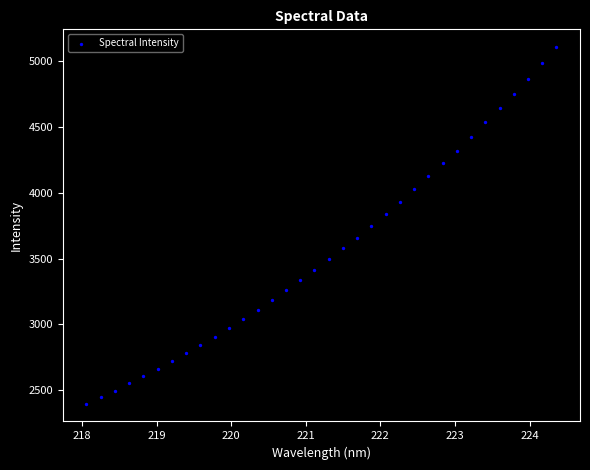

What is the range of X values (max minus min)?

6.3